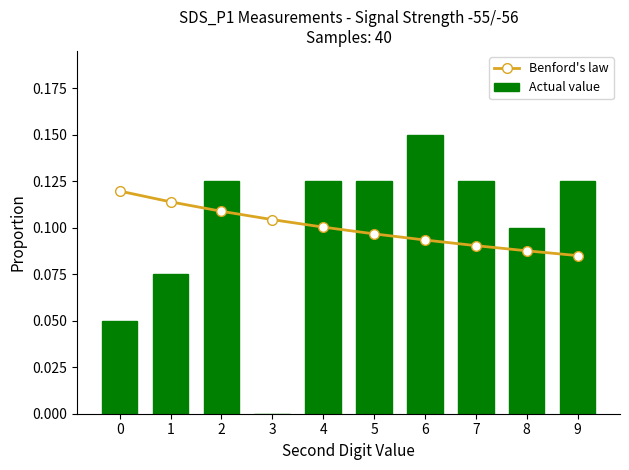

Which has a higher value, 1 or 9?

1